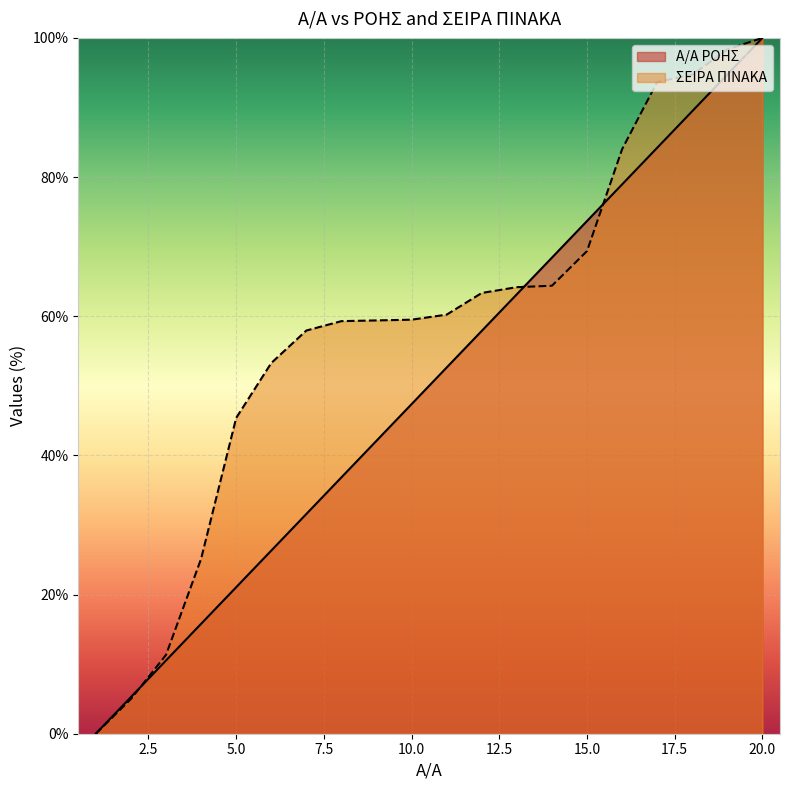

True or false: ΣΕΙΡΑ ΠΙΝΑΚΑ has a value of 38.7 at 15.0.

False